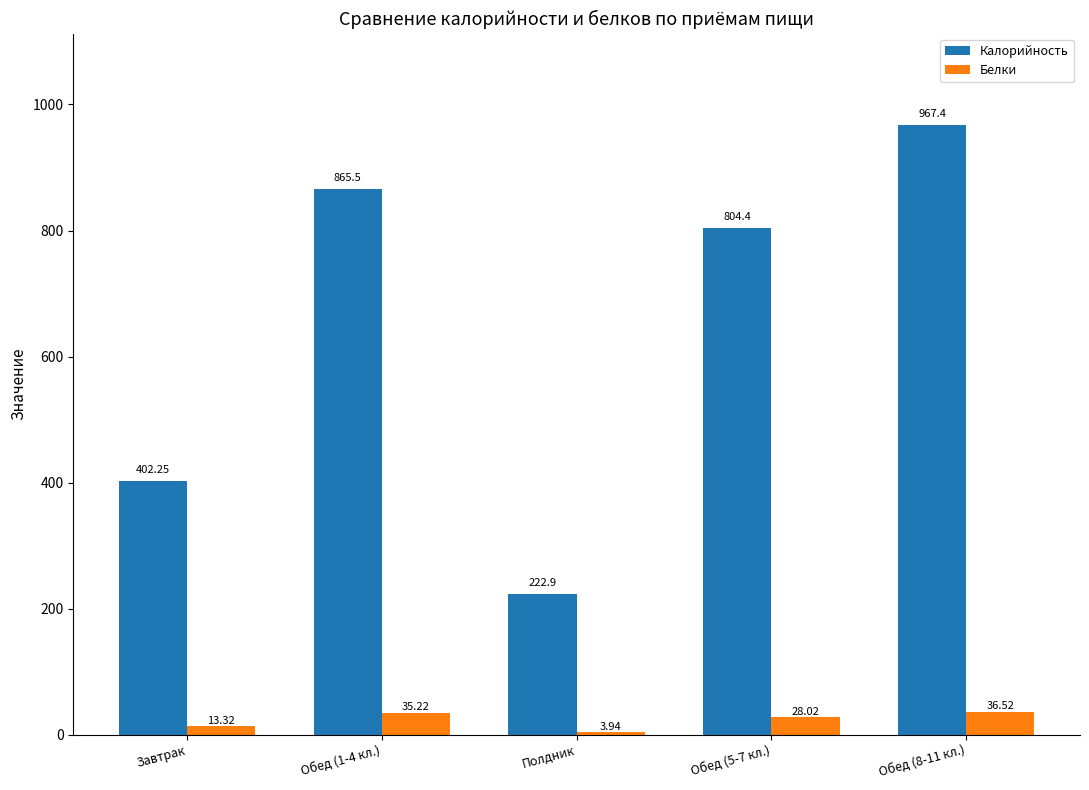

What is the total value across all series at Завтрак?

415.6